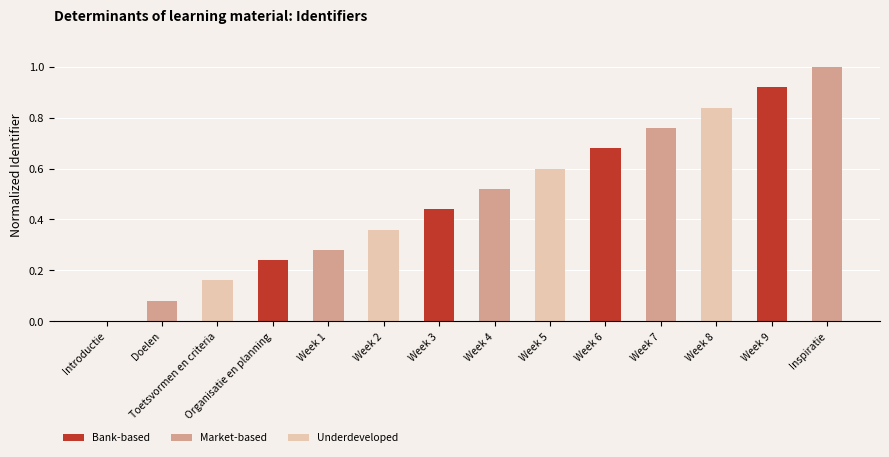

What is the change in value from Toetsvormen en criteria to Week 8?

+0.7